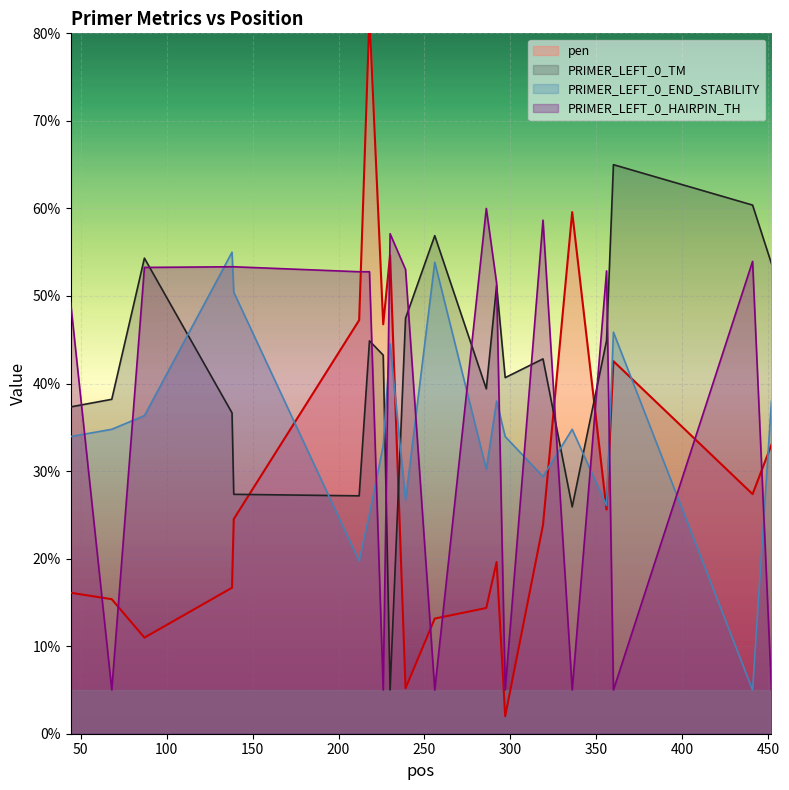

How many values in the pen series are below 24?

10